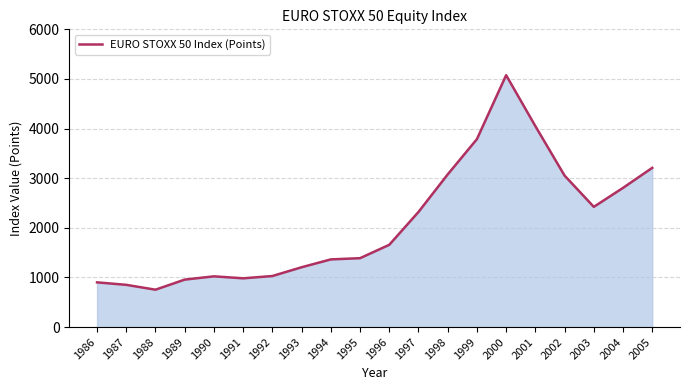

What is the average value?

2095.3